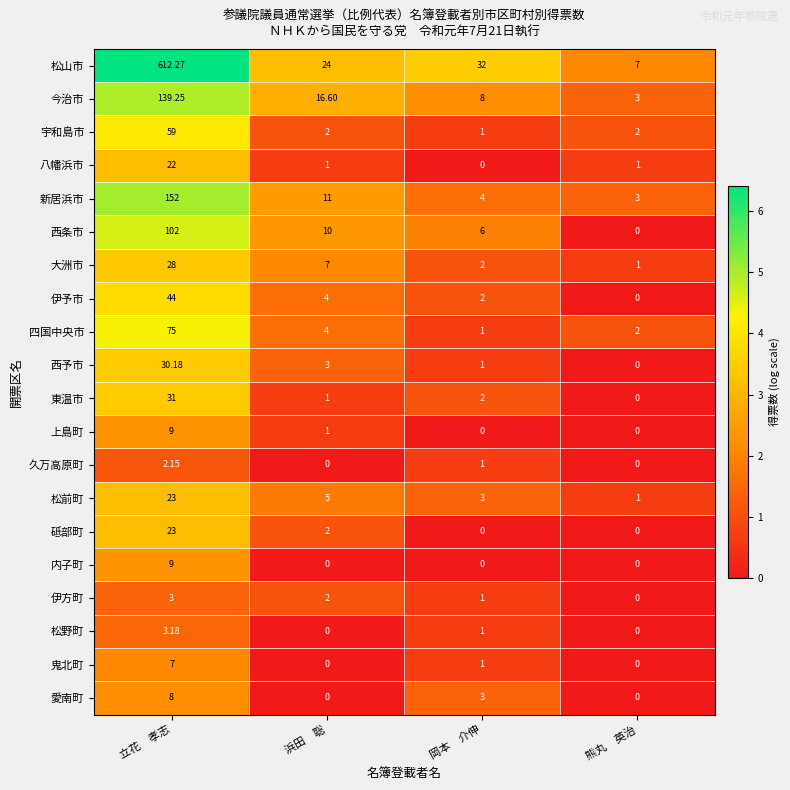

List the labels in order of 伊方町 value, smallest first.

熊丸　英治, 岡本　介伸, 浜田　聡, 立花　孝志